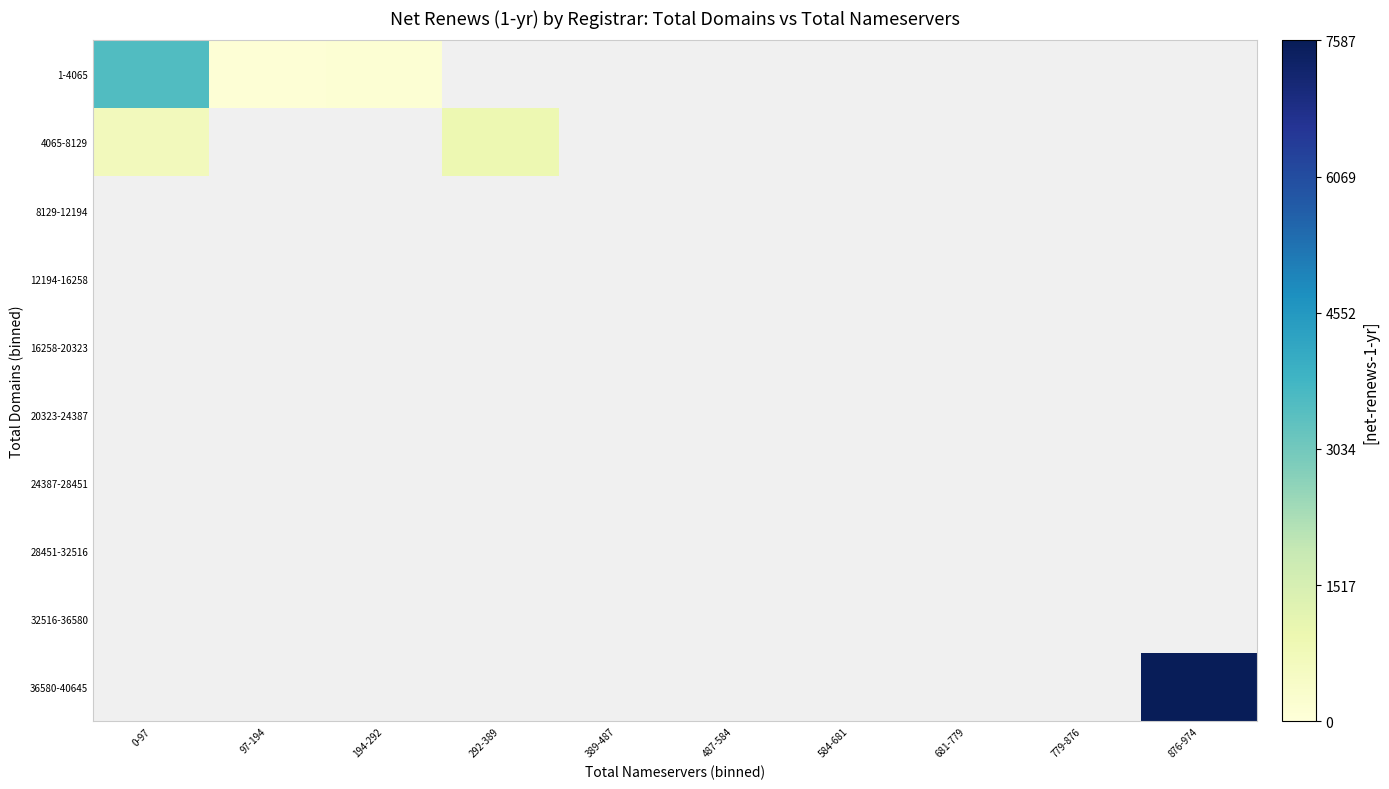

Count the number of data series in this chart.

10